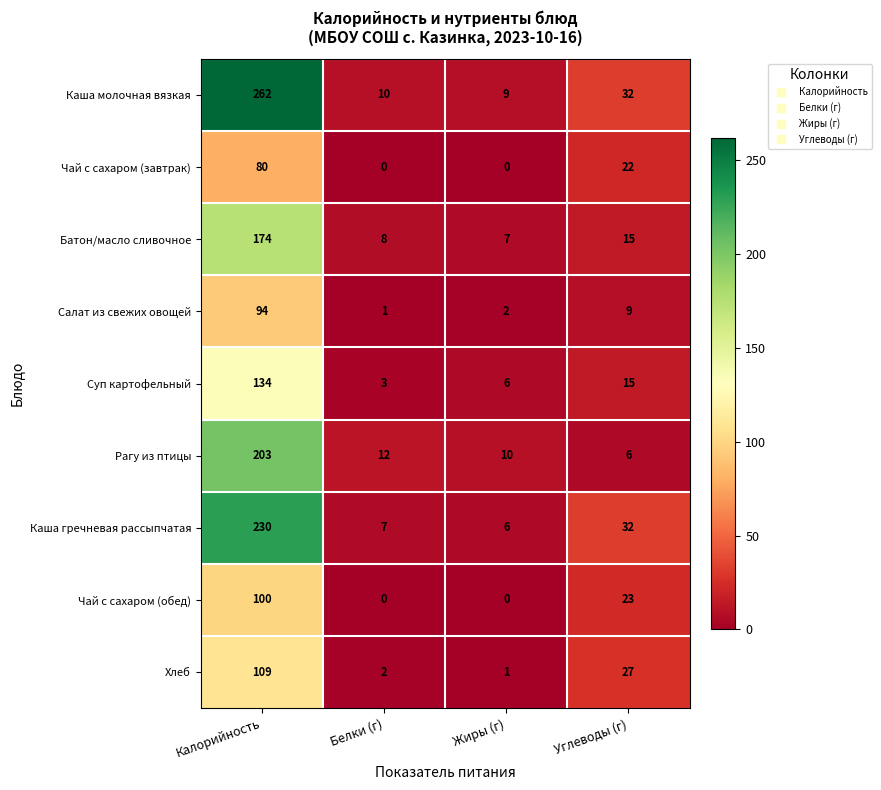

What is the difference between the highest and lowest values at Калорийность?

182